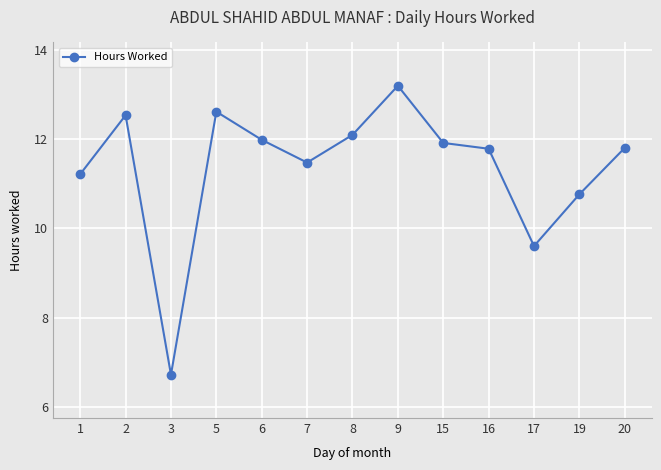

Reading right to left, transcribe all the data shown in this chart.

20=11.8	19=10.8	17=9.6	16=11.8	15=11.9	9=13.2	8=12.1	7=11.5	6=12.0	5=12.6	3=6.7	2=12.5	1=11.2